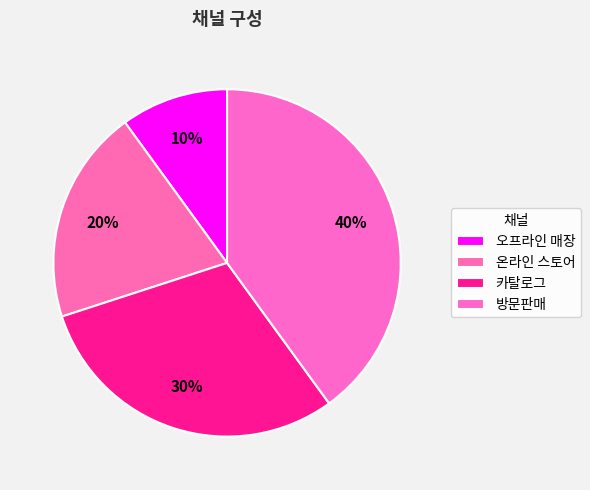

How many slices are in this pie chart?

4